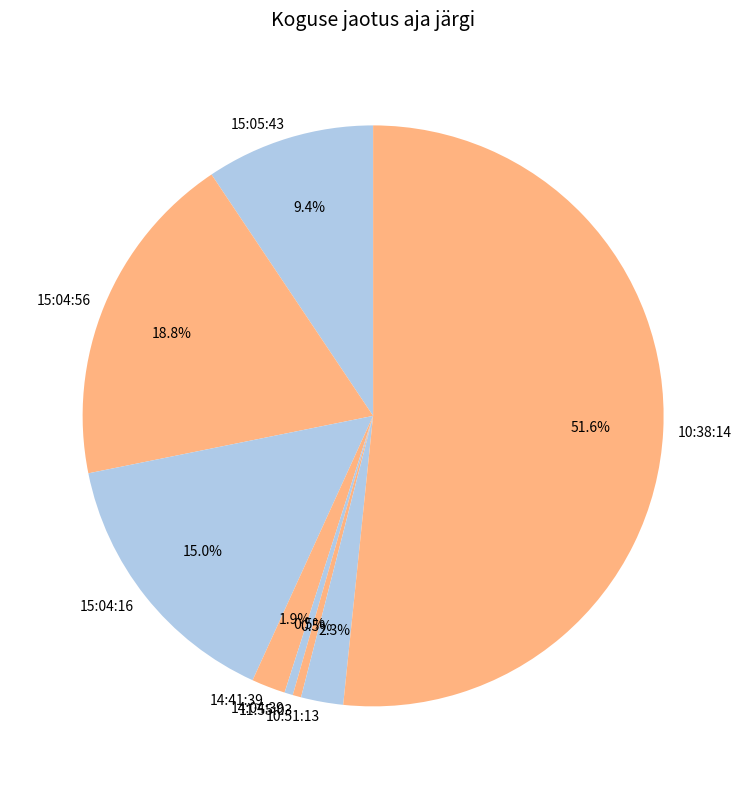

Is it true that 15:04:16 is 1% of the pie?

False